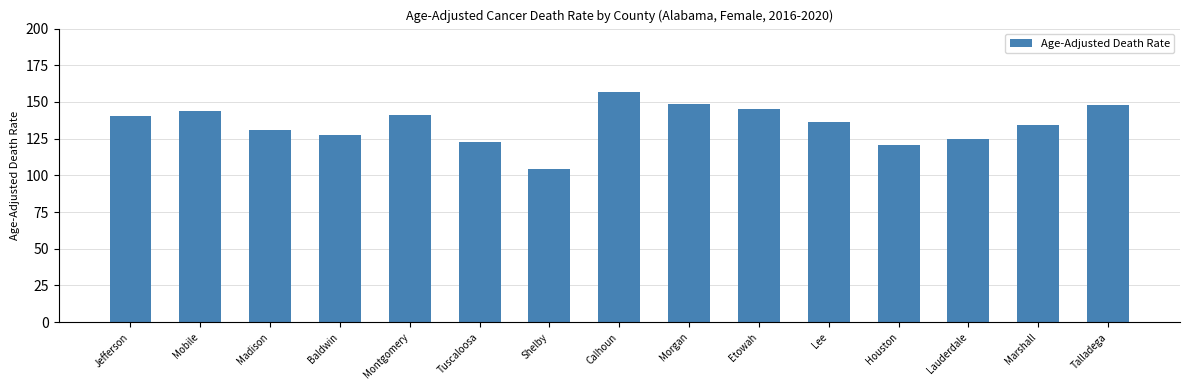

Where does the data first go above 136?

Jefferson